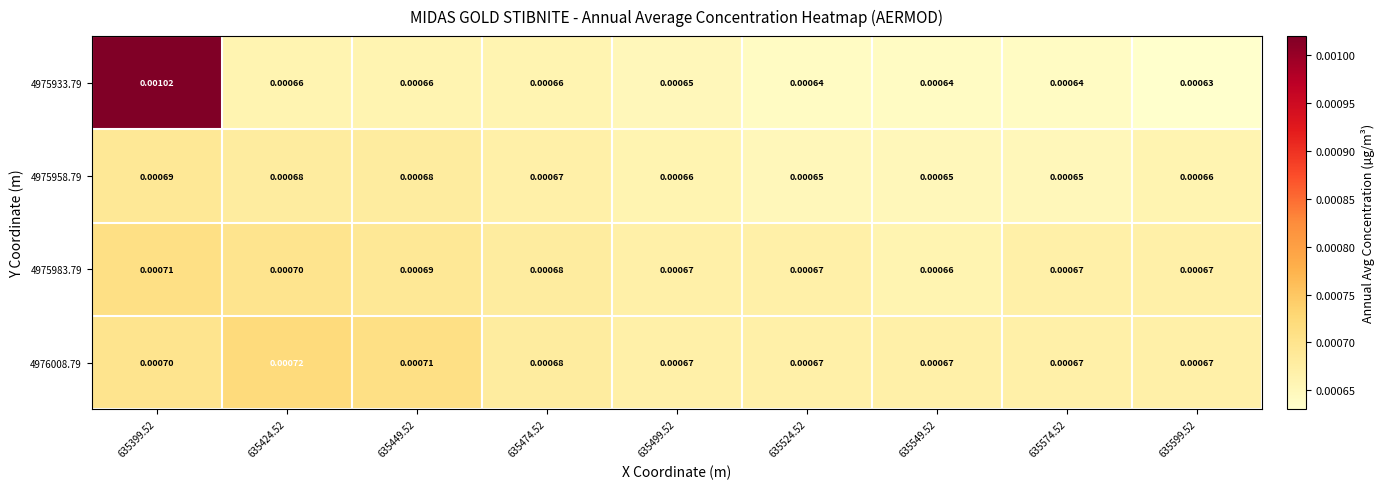

Is the value of 4975983.79 at 635449.52 greater than the value of 4975933.79 at 635399.52?

No